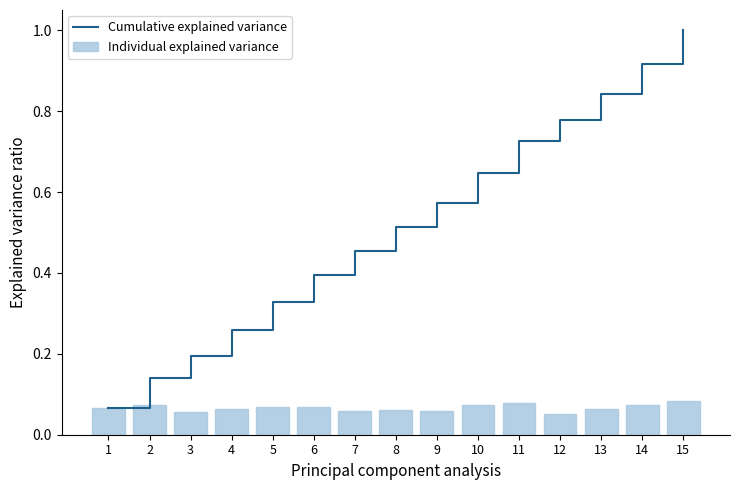

Reading left to right, what are all the values shown in this chart?

Cumulative explained variance: 1=0.1	2=0.1	3=0.2	4=0.3	5=0.3	6=0.4	7=0.5	8=0.5	9=0.6	10=0.6	11=0.7	12=0.8	13=0.8	14=0.9	15=1.0
Individual explained variance: 1=0.1	2=0.1	3=0.1	4=0.1	5=0.1	6=0.1	7=0.1	8=0.1	9=0.1	10=0.1	11=0.1	12=0.1	13=0.1	14=0.1	15=0.1